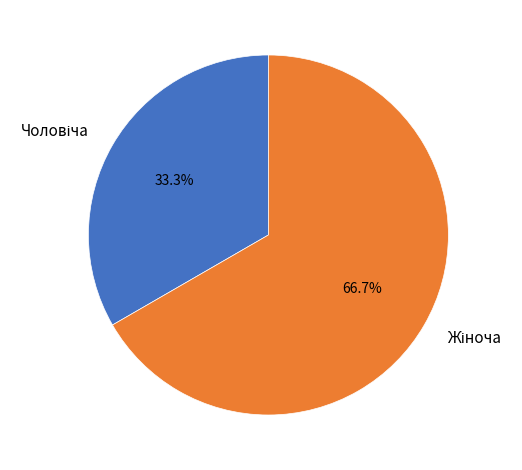

Does any single category account for the majority?

Yes